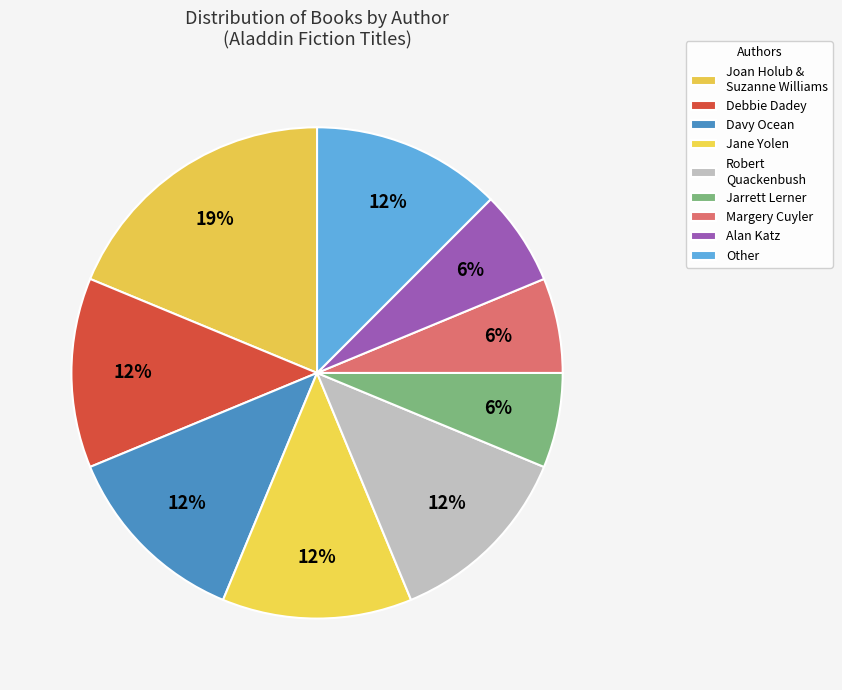

To the nearest percent, what portion does Robert Quackenbush represent?

12%